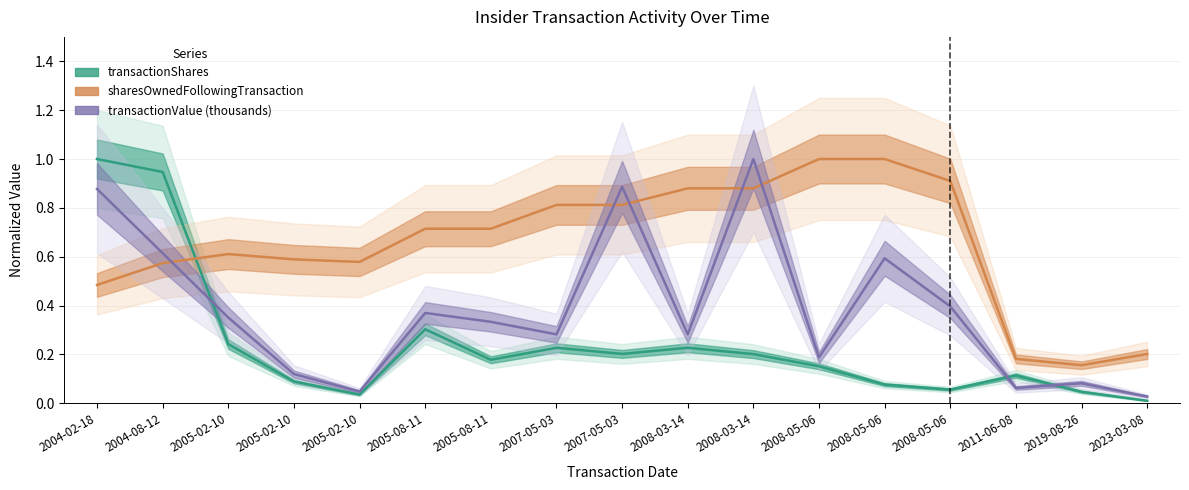

What is the difference between the maximum and minimum values in the sharesOwnedFollowingTransaction series?

0.8